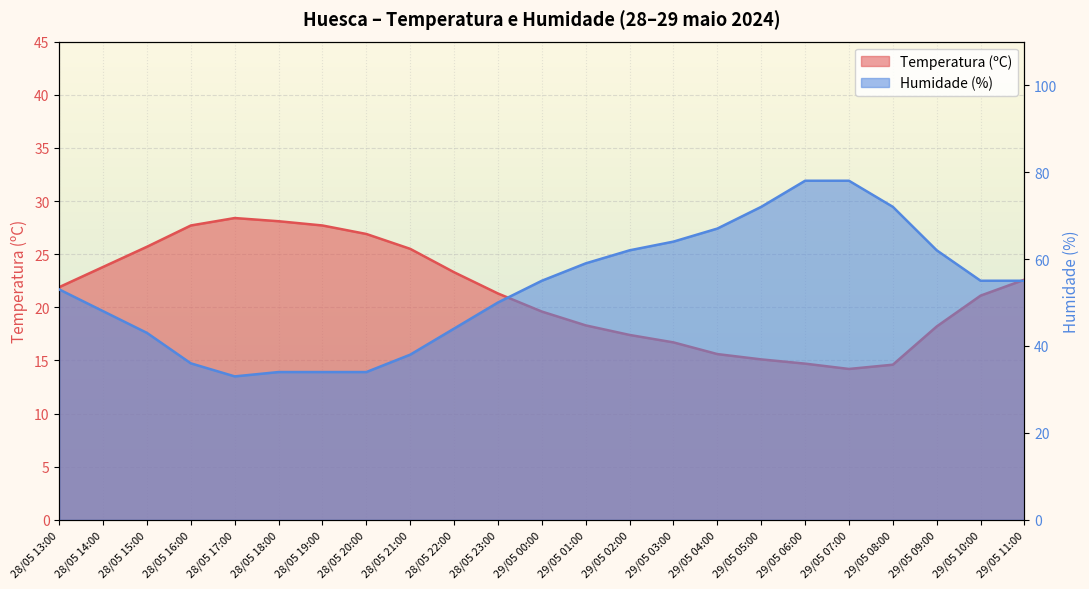

At how many categories does at least one series exceed 60?

8